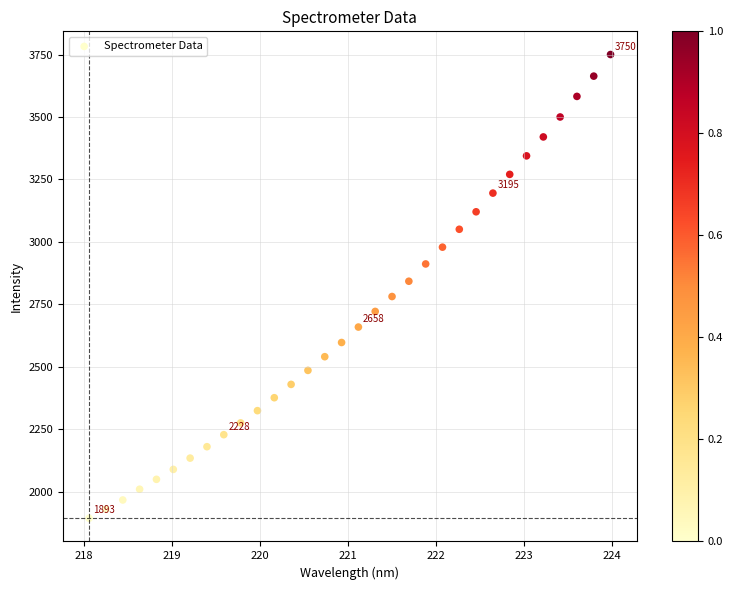

What is the range of Y values (max minus min)?

1856.8